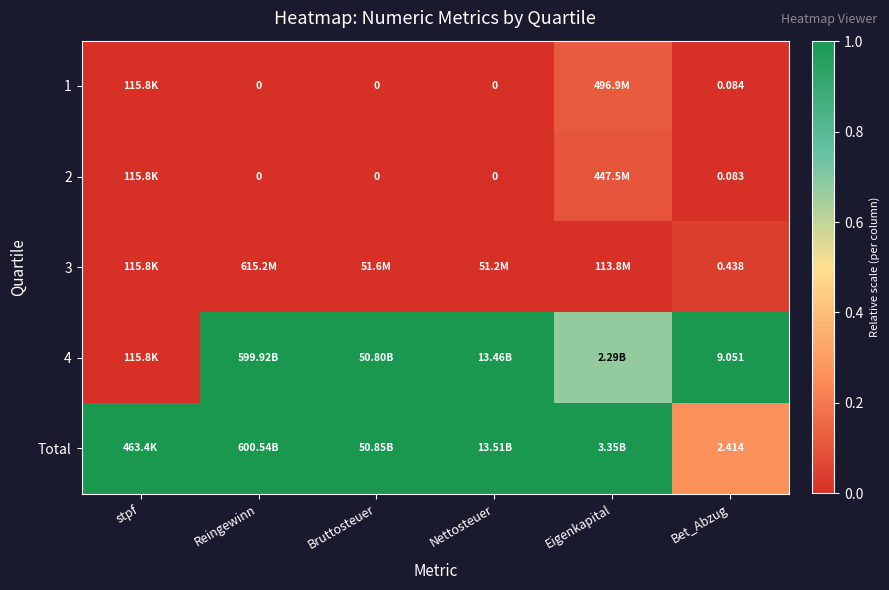

Which category has the lowest value in the Total series?

Bet_Abzug